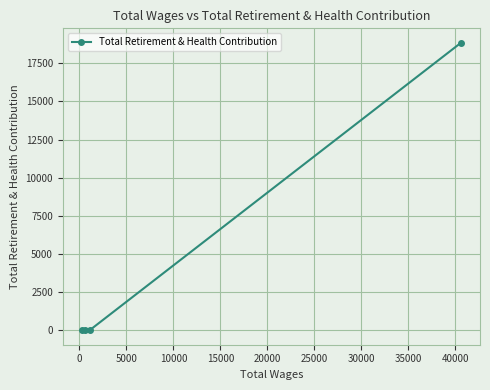

What is the average value?

4715